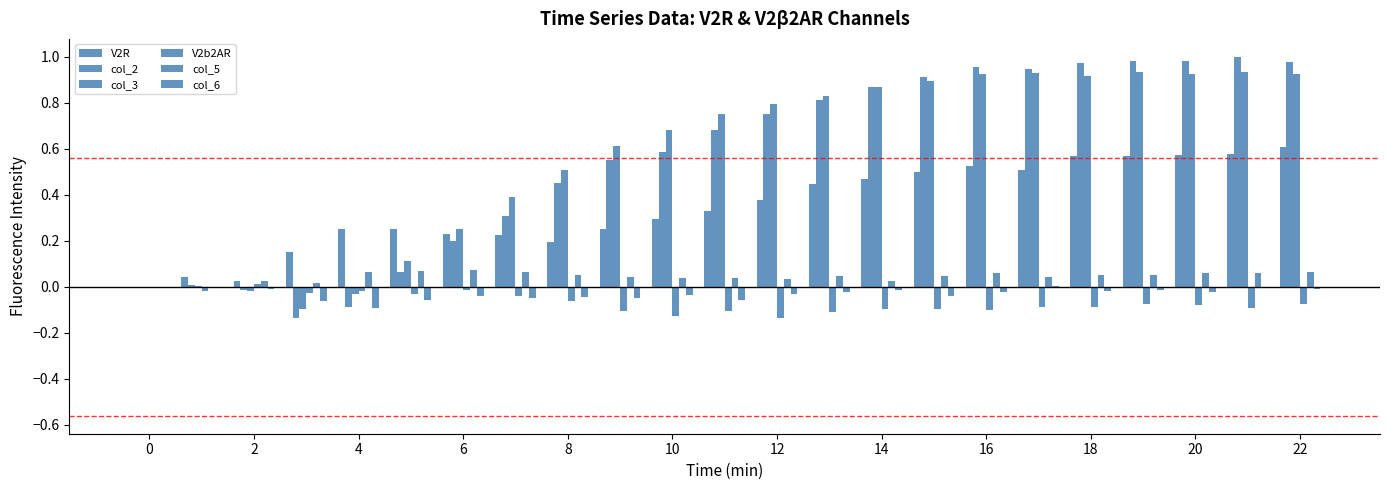

How many series are shown in this chart?

6